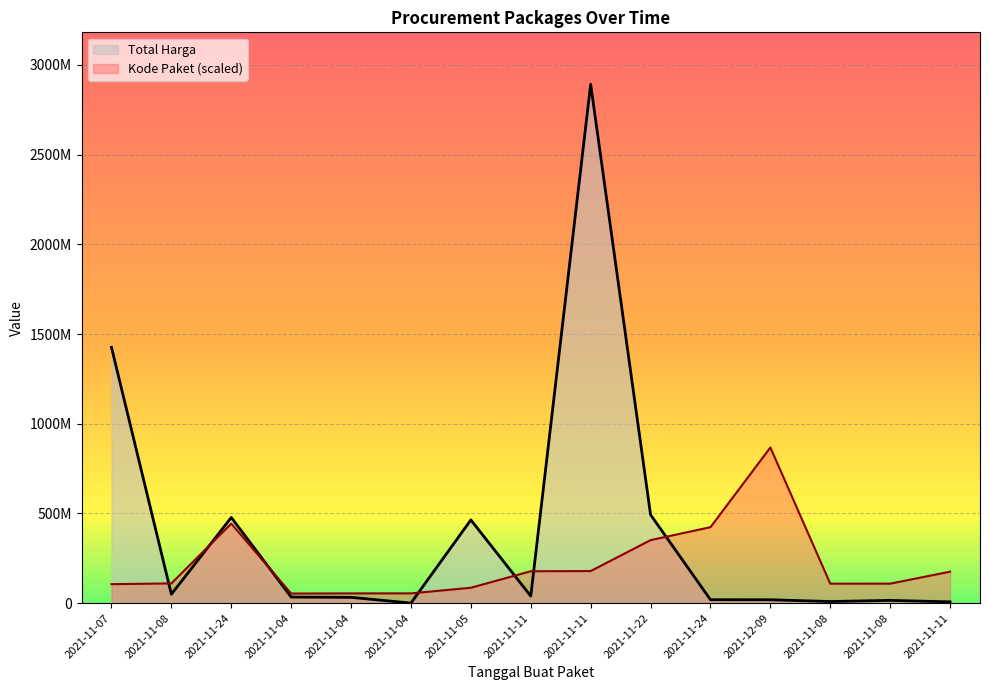

Rank the categories by Kode Paket value from lowest to highest.

2021-11-04, 2021-11-04, 2021-11-04, 2021-11-05, 2021-11-07, 2021-11-08, 2021-11-08, 2021-11-08, 2021-11-11, 2021-11-11, 2021-11-11, 2021-11-22, 2021-11-24, 2021-11-24, 2021-12-09